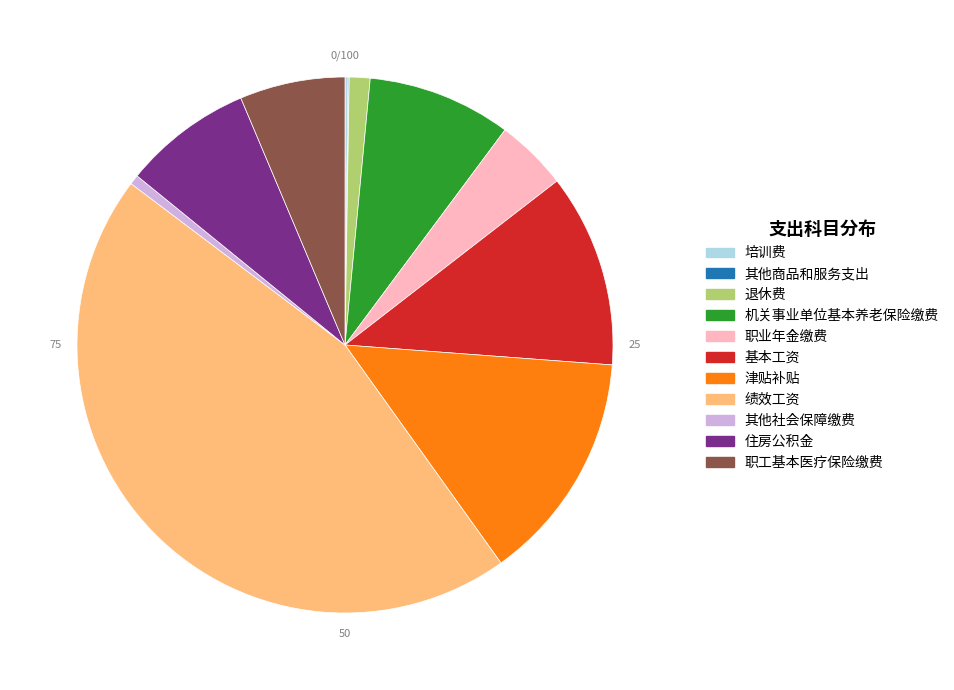

Which category has the biggest portion of the pie?

绩效工资